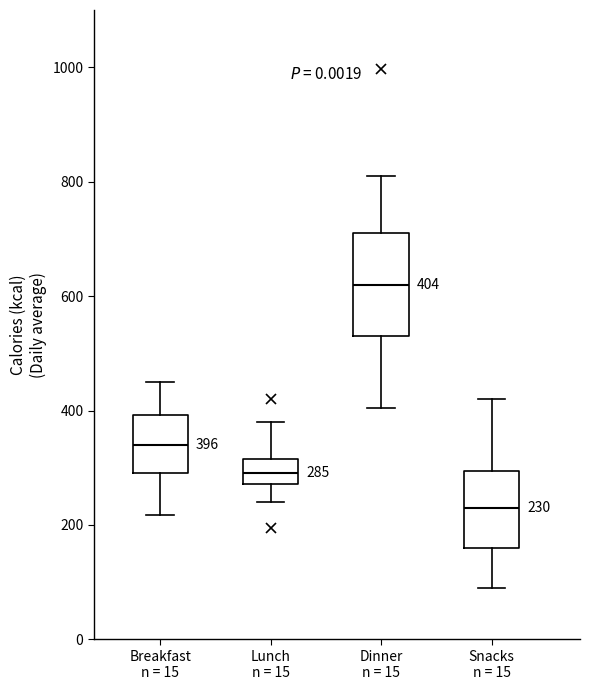

Which box has the highest median line?

Dinner n = 15